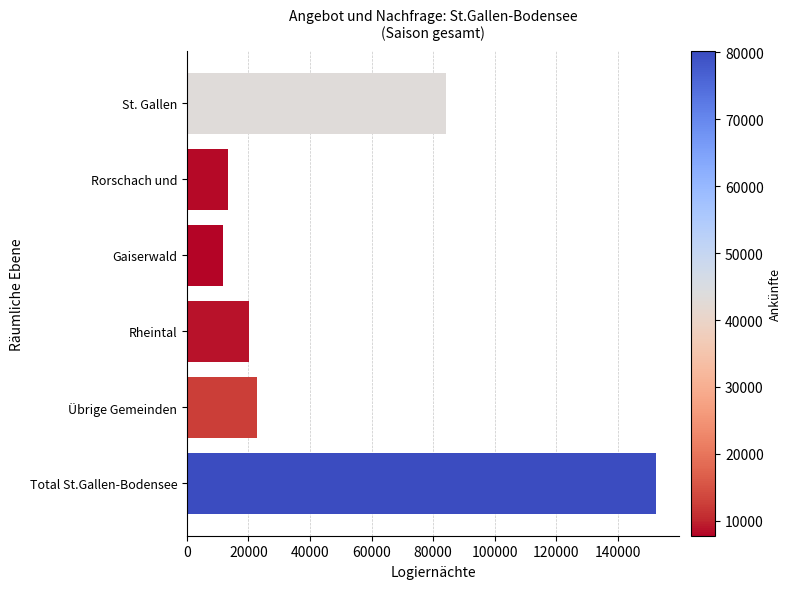

Reading top to bottom, list all the values displayed in this chart.

84093	13283	11777	20248	22881	152282